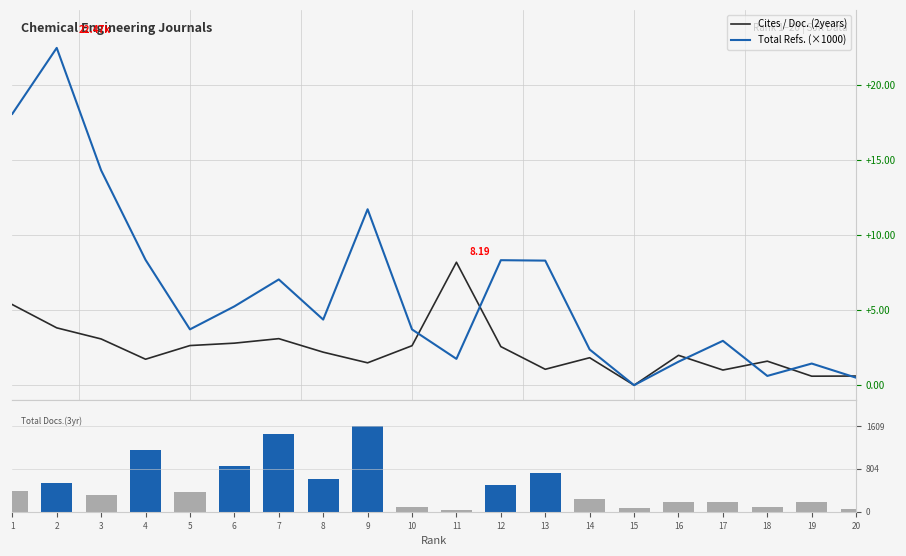

Where is Total Docs. (3years) nearest to the value 816?

6